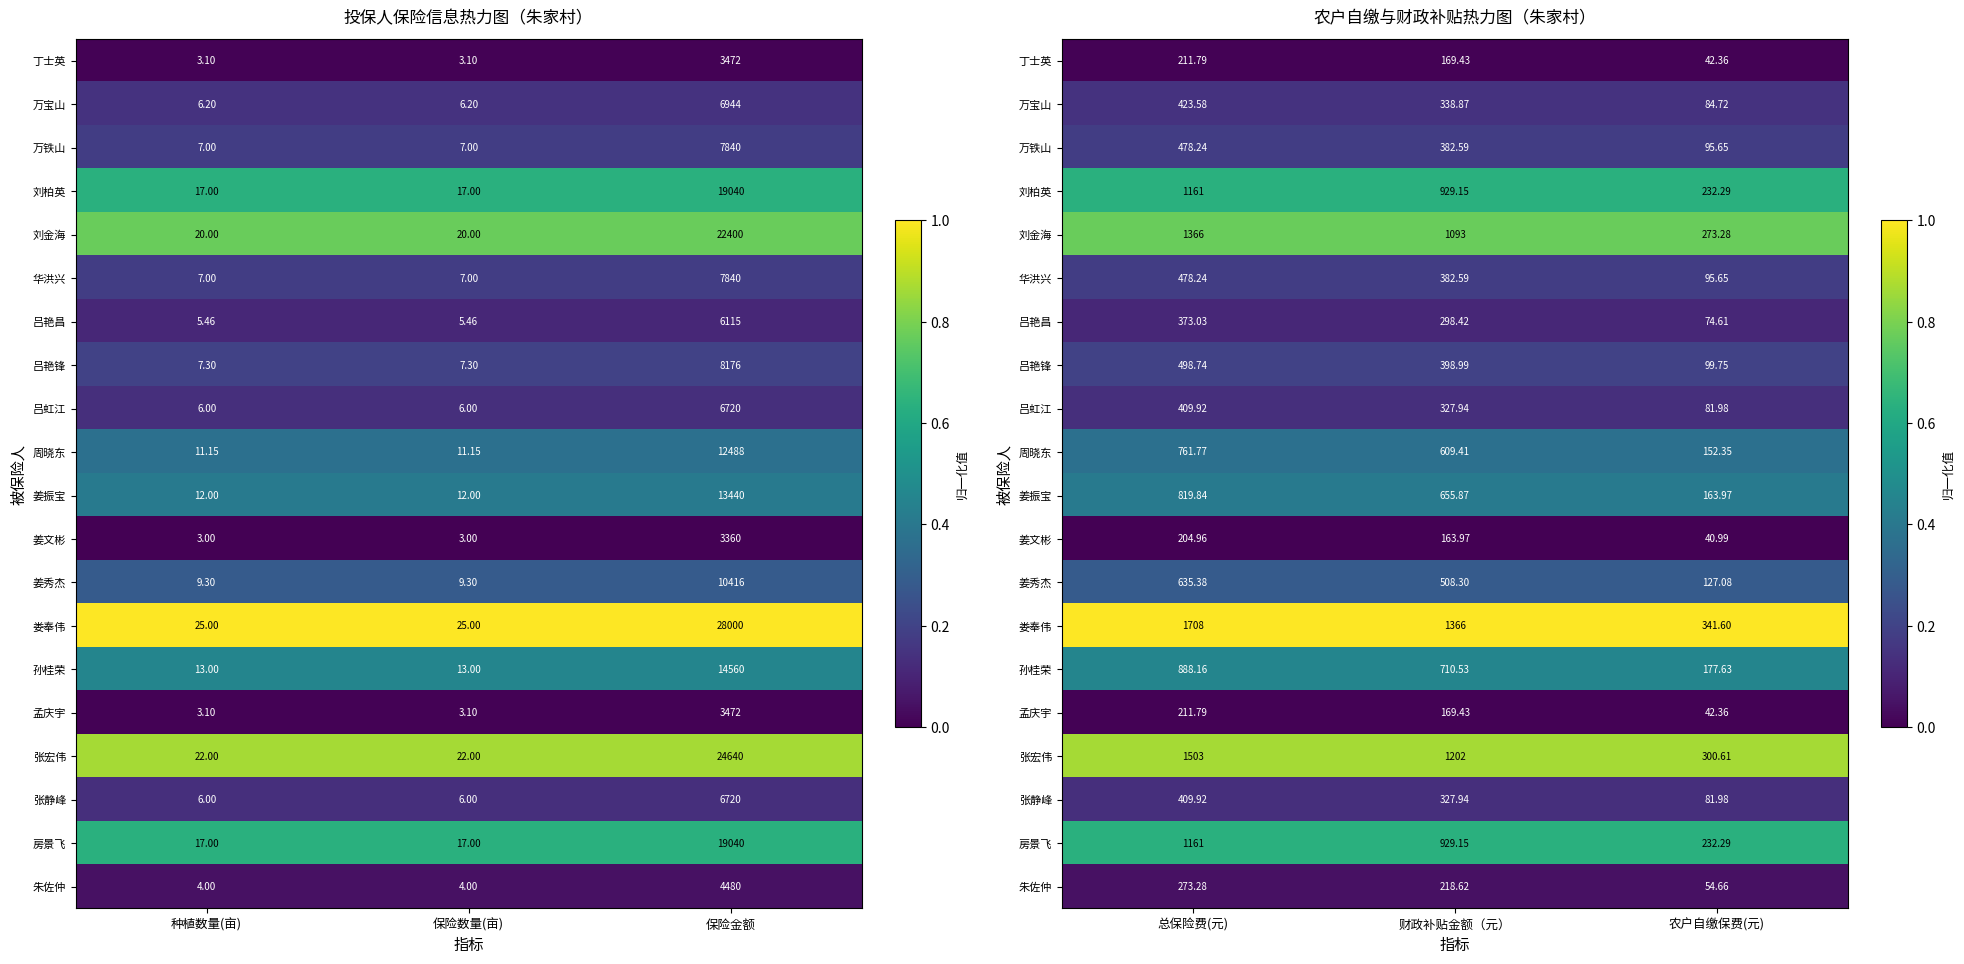

At how many categories does at least one series exceed 0?

3